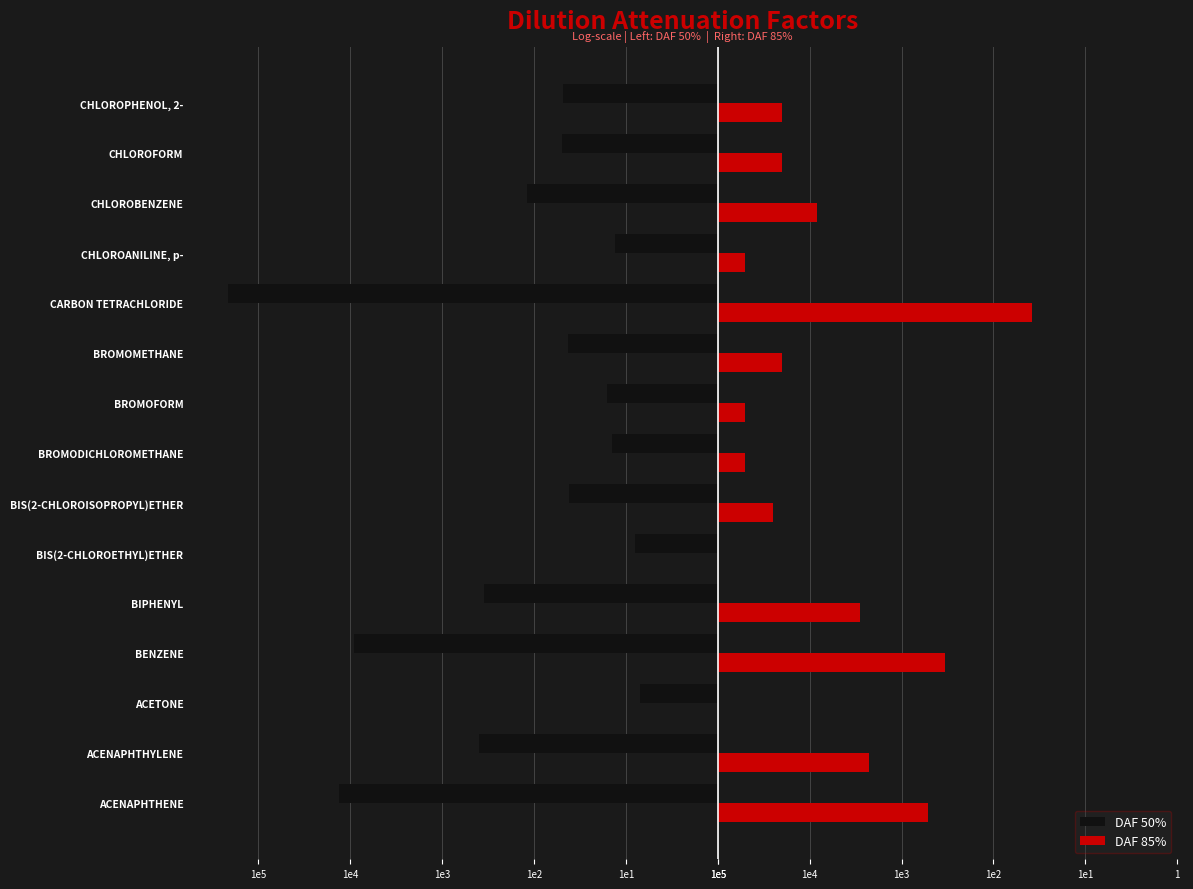

Reading left to right, what are all the values shown in this chart?

DAF 50%: -4.1	-2.6	-0.8	-4.0	-2.5	-0.9	-1.6	-1.1	-1.2	-1.6	-5.3	-1.1	-2.1	-1.7	-1.7
DAF 85%: 2.3	1.6	0.0	2.5	1.5	0.0	0.6	0.3	0.3	0.7	3.4	0.3	1.1	0.7	0.7